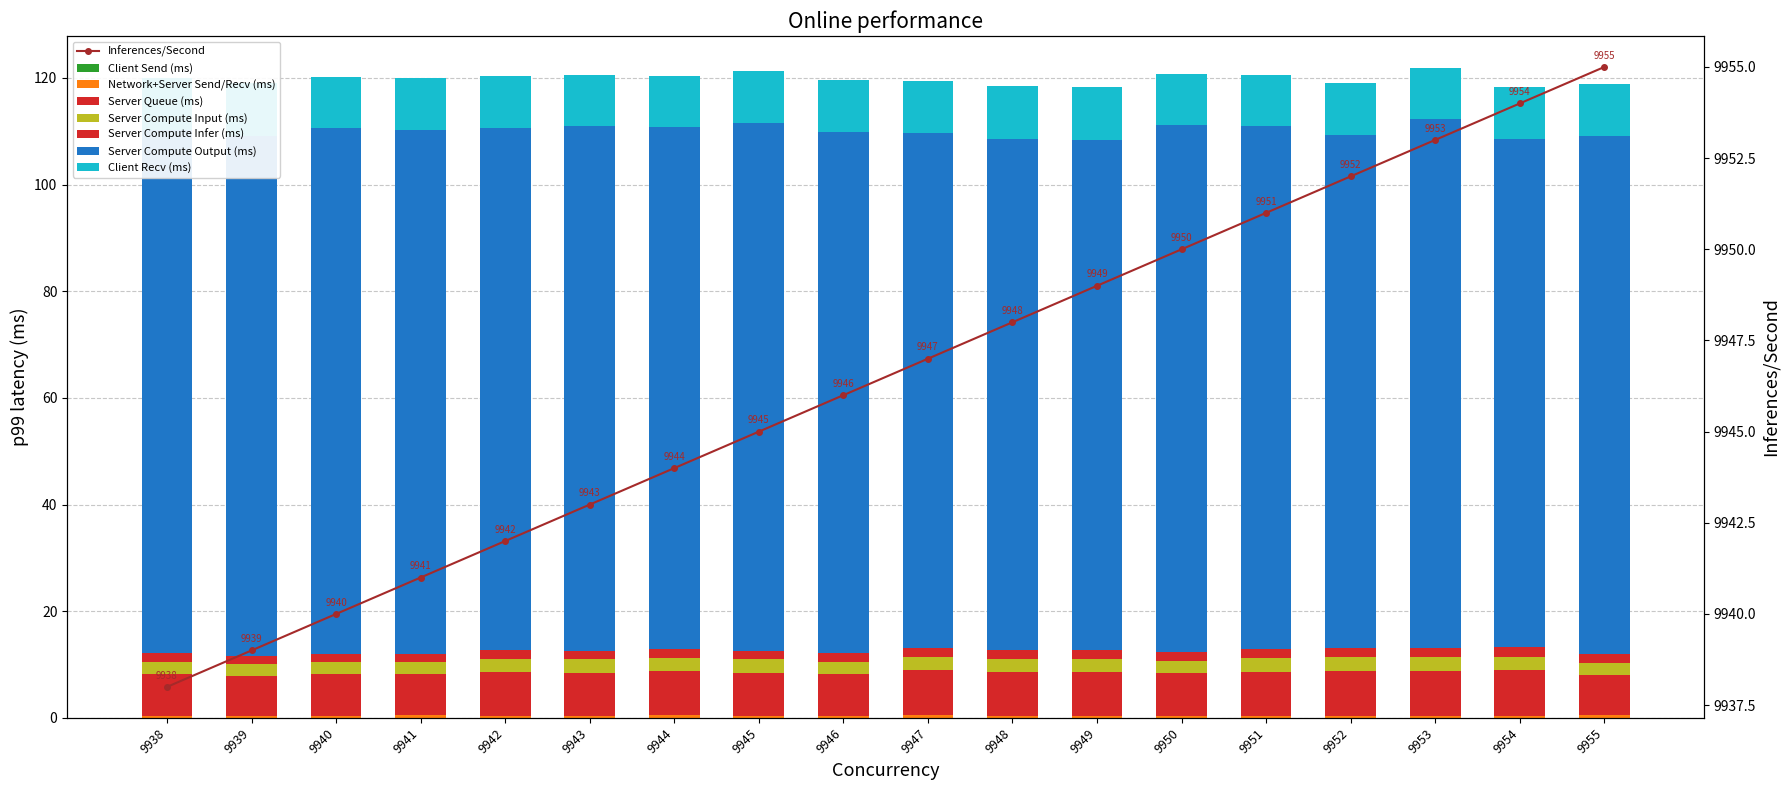

How many groups of bars are there?

18